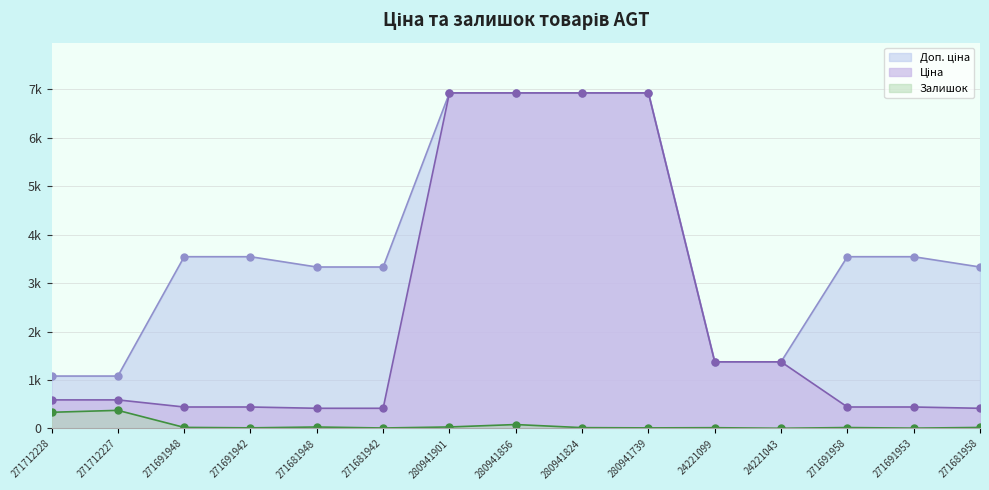

What is the difference between the highest and lowest values at 271681942?

3322.5